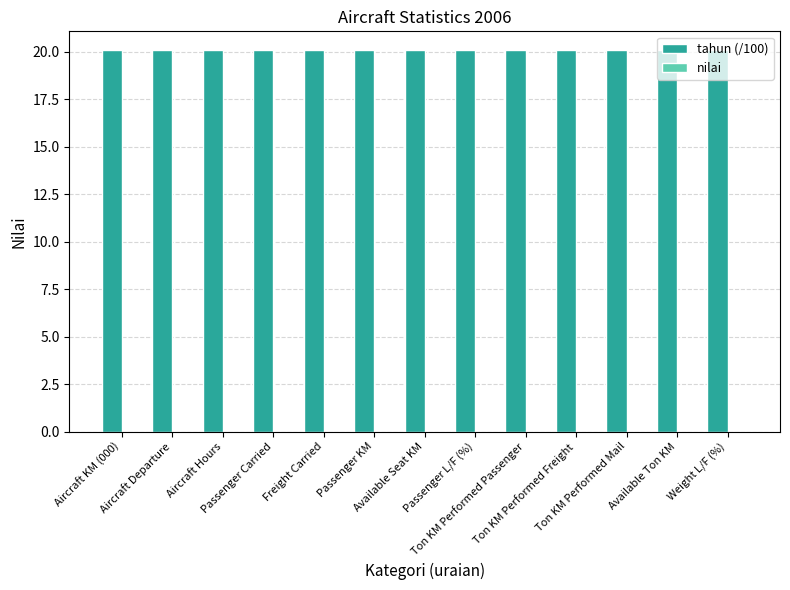

Rank the series by their average value, from highest to lowest.

tahun (/100), nilai